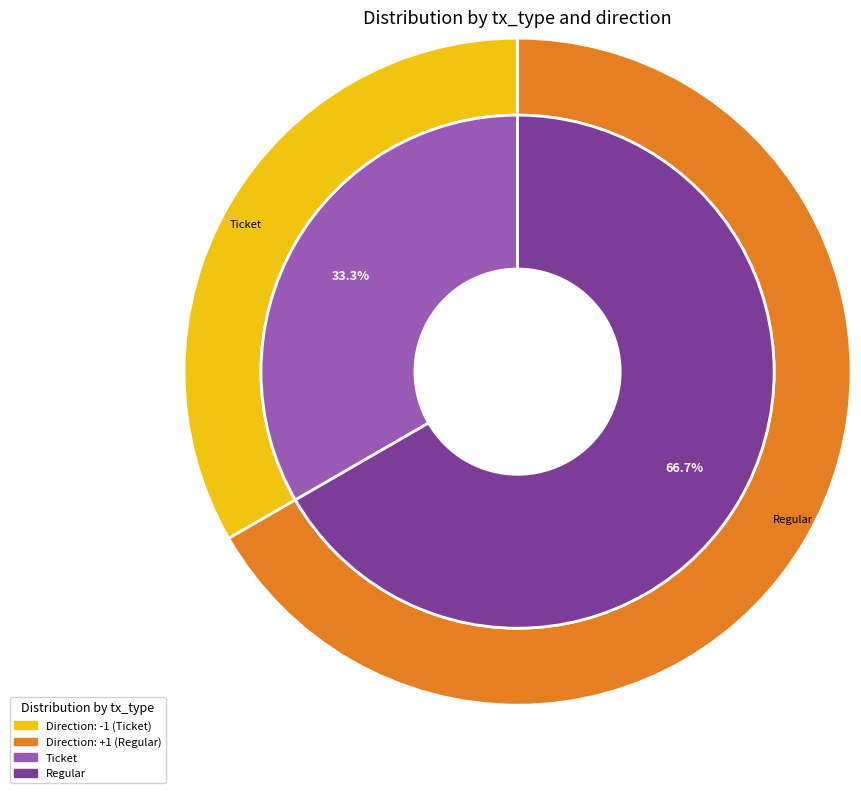

Is the sum of Ticket and Regular greater than half?

Yes